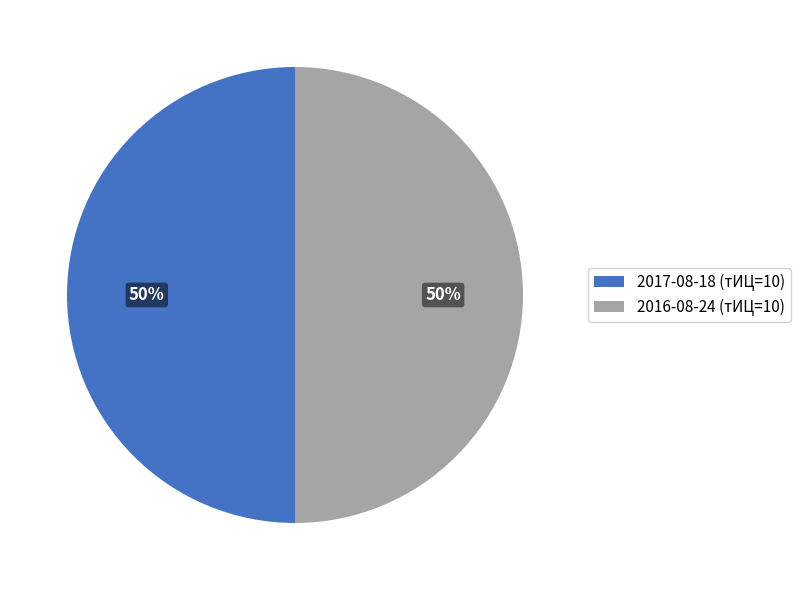

Count the number of slices in the pie.

2